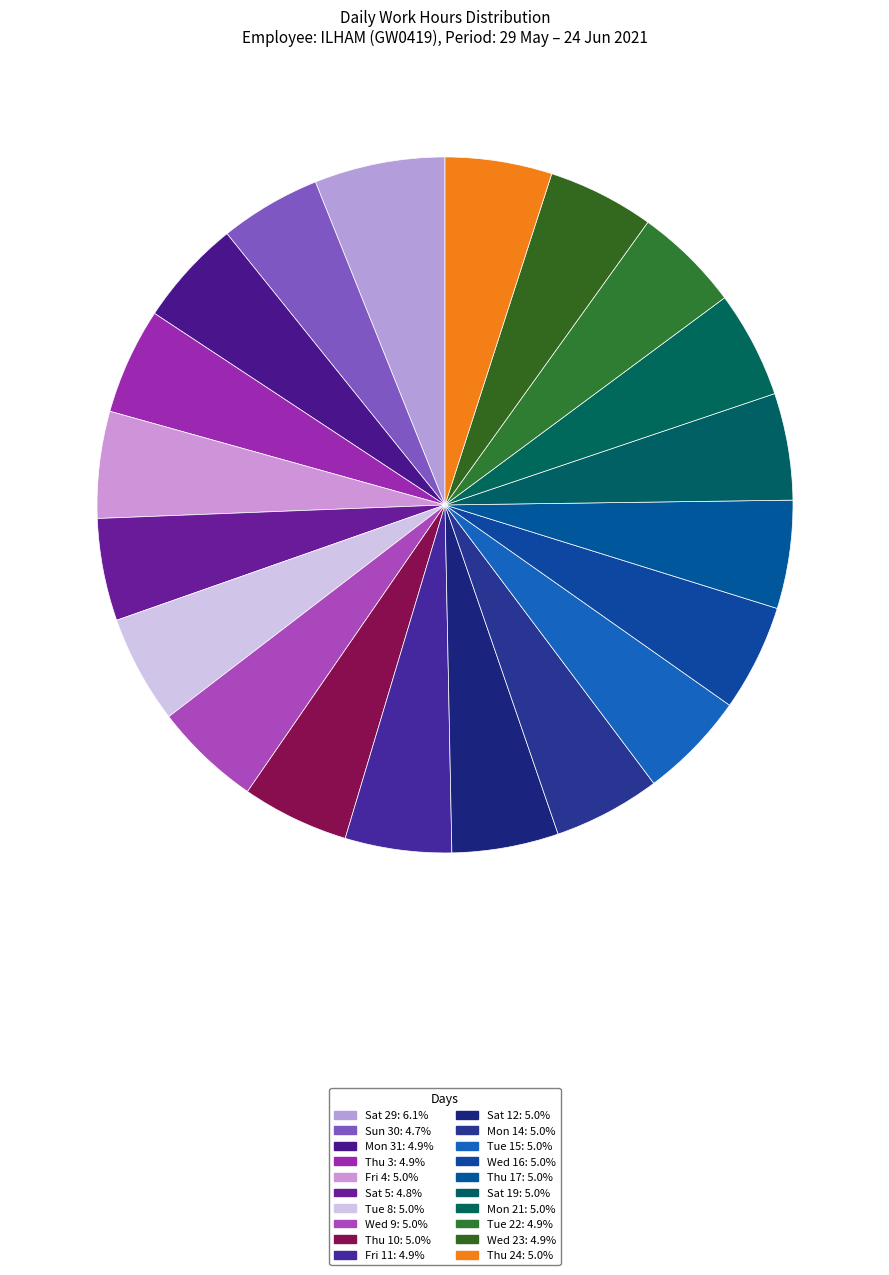

Which has a higher value, Wed 9 or Fri 4?

Wed 9